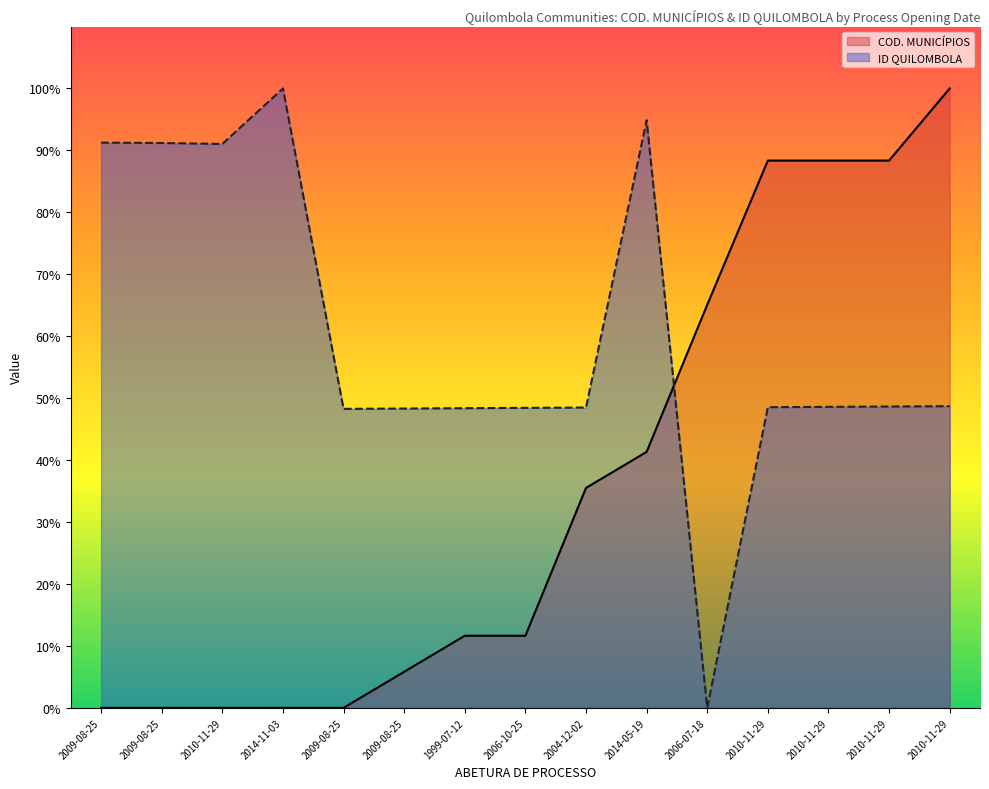

How many values in ID QUILOMBOLA are above zero?

14